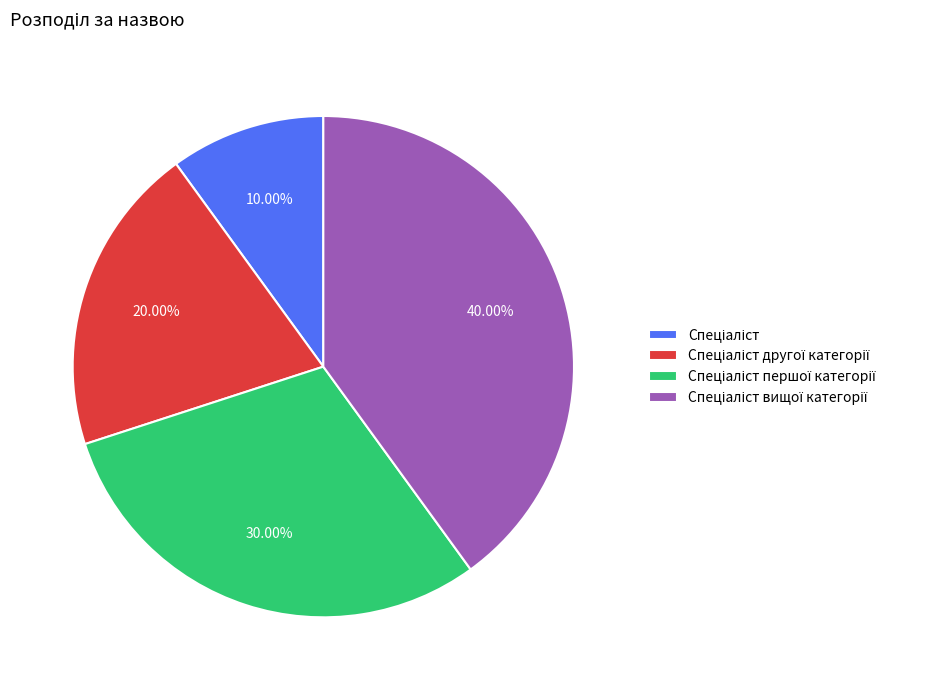

Does any single category account for the majority?

No